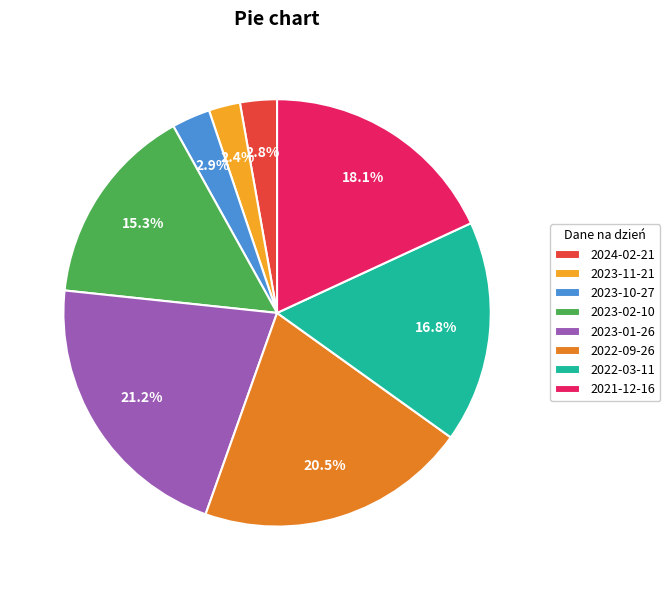

Which category has the biggest portion of the pie?

2023-01-26